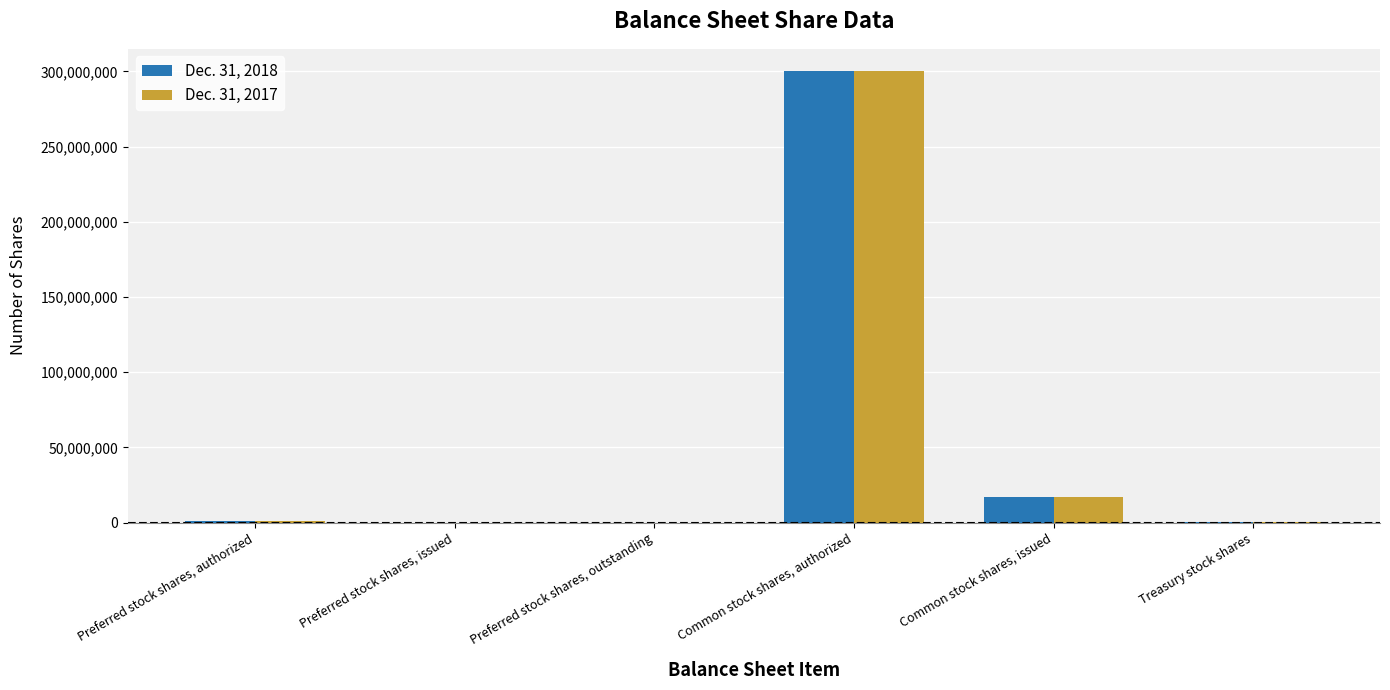

What are all the series names shown in the legend?

Dec. 31, 2018, Dec. 31, 2017